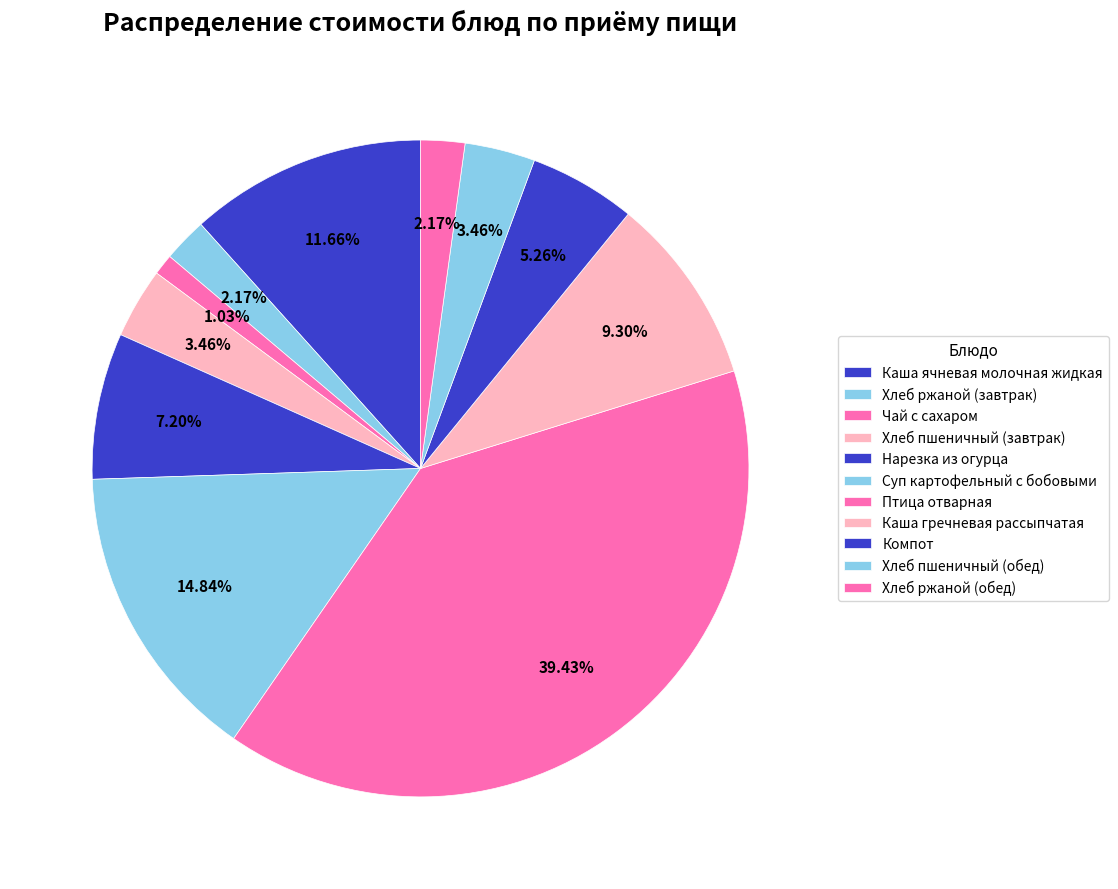

Does Хлеб пшеничный (обед) account for over 50% of the chart?

No